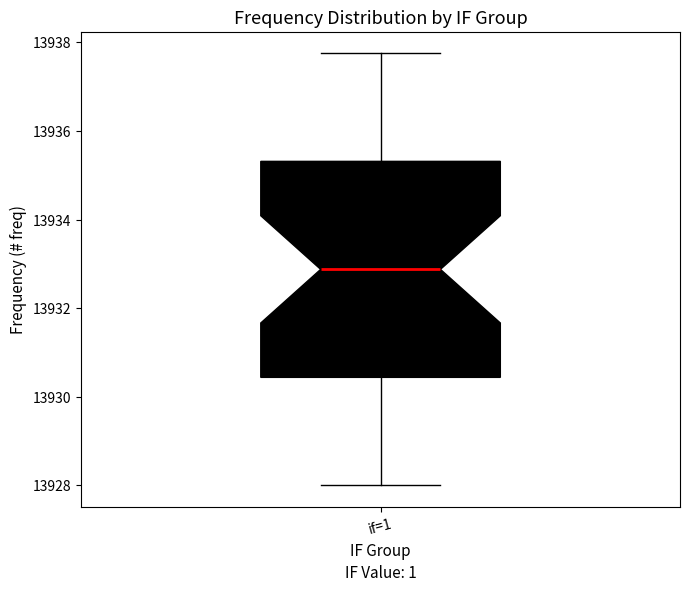

Read this box plot against the y-axis: the position of the median line, the range covered by the box, and the ends of both whiskers. The values are not printed on the chart, so give them approximately, as read against the axis.

median 13932.8, box 13930.4 to 13935.4, whiskers 13928.0 to 13937.8